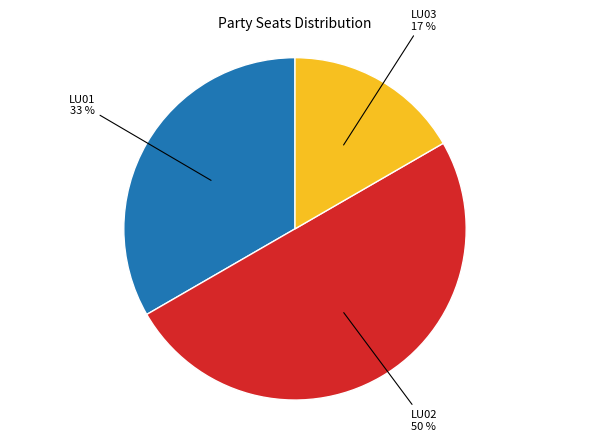

To the nearest percent, what is the difference between the largest and smallest slice percentages?

33%